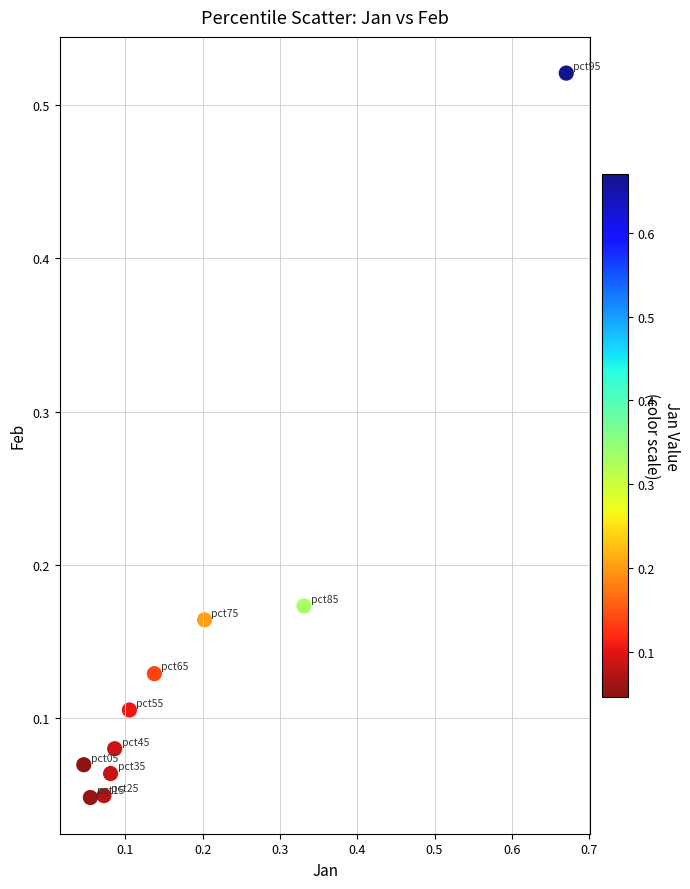

Count the number of points in this scatter plot.

10